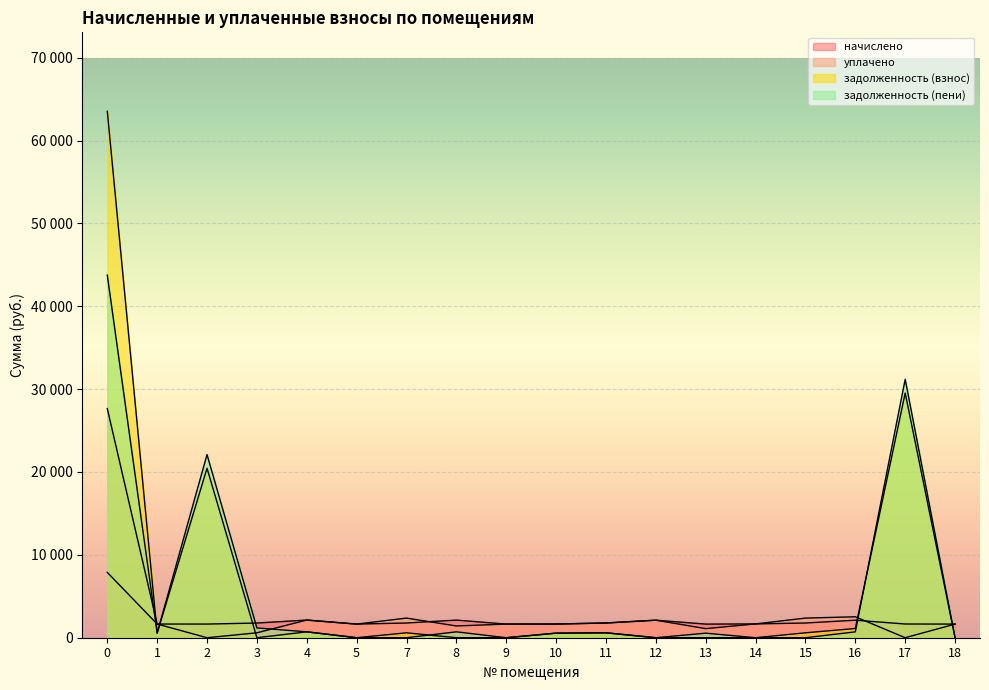

Between 9 and 10, which series saw the biggest shift?

задолженность (взнос)